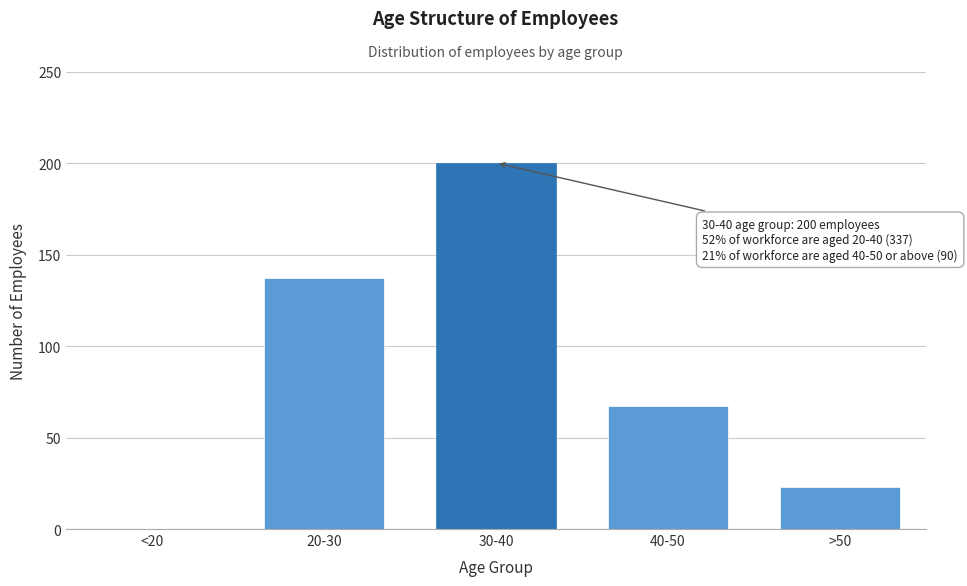

Reading left to right, extract all data points from this chart.

<20=0	20-30=137	30-40=200	40-50=67	>50=23